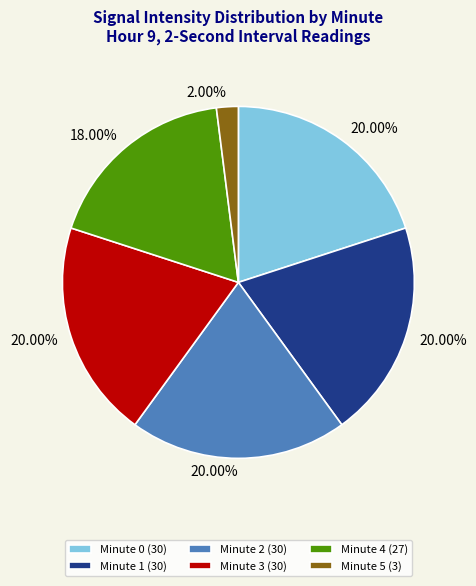

How many segments does this pie chart have?

6